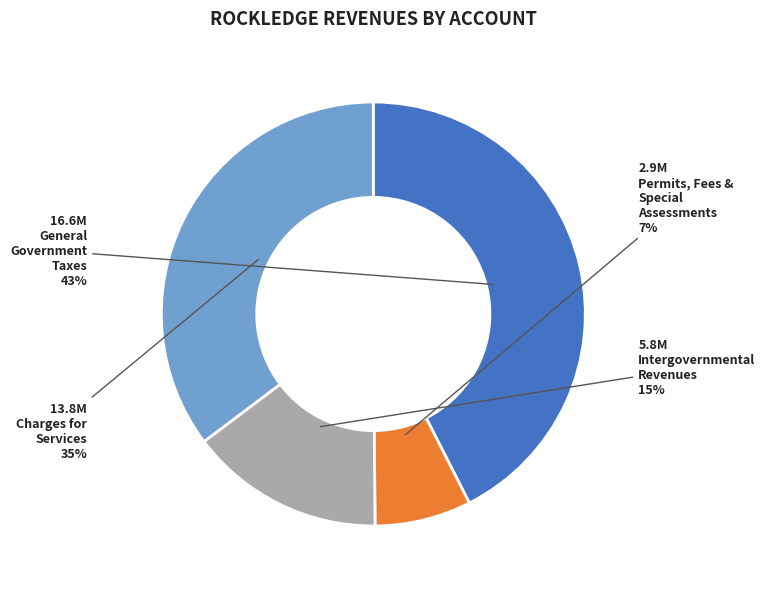

Is there any slice that represents more than half of the pie?

No